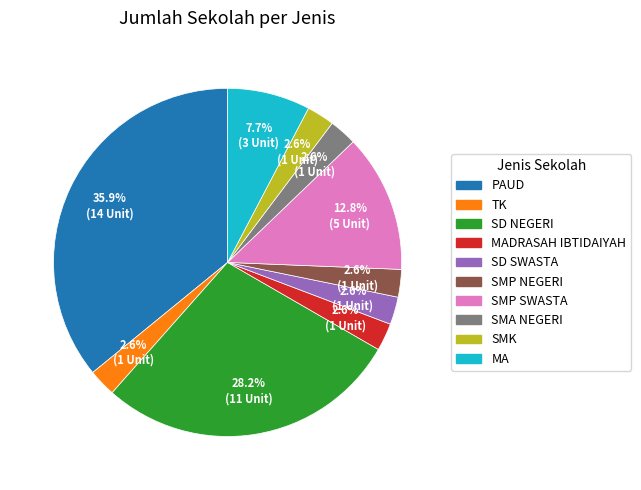

Is the sum of MADRASAH IBTIDAIYAH and SMK greater than half?

No